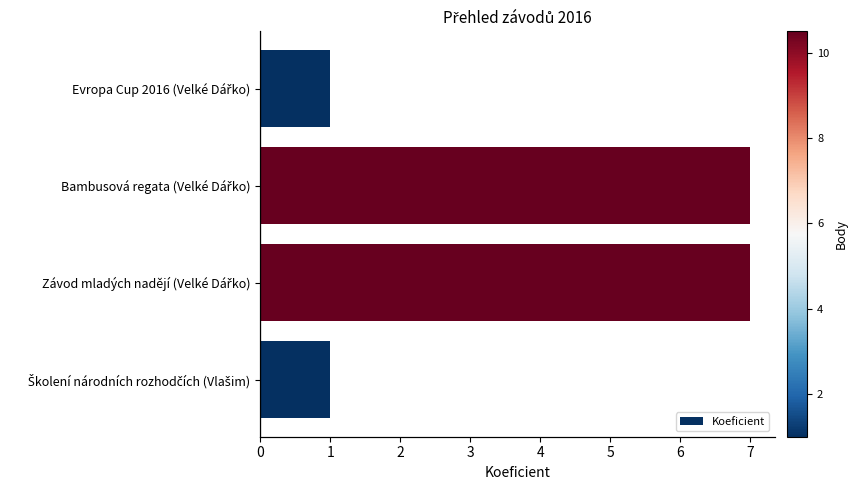

Which series has the widest spread of values?

Body